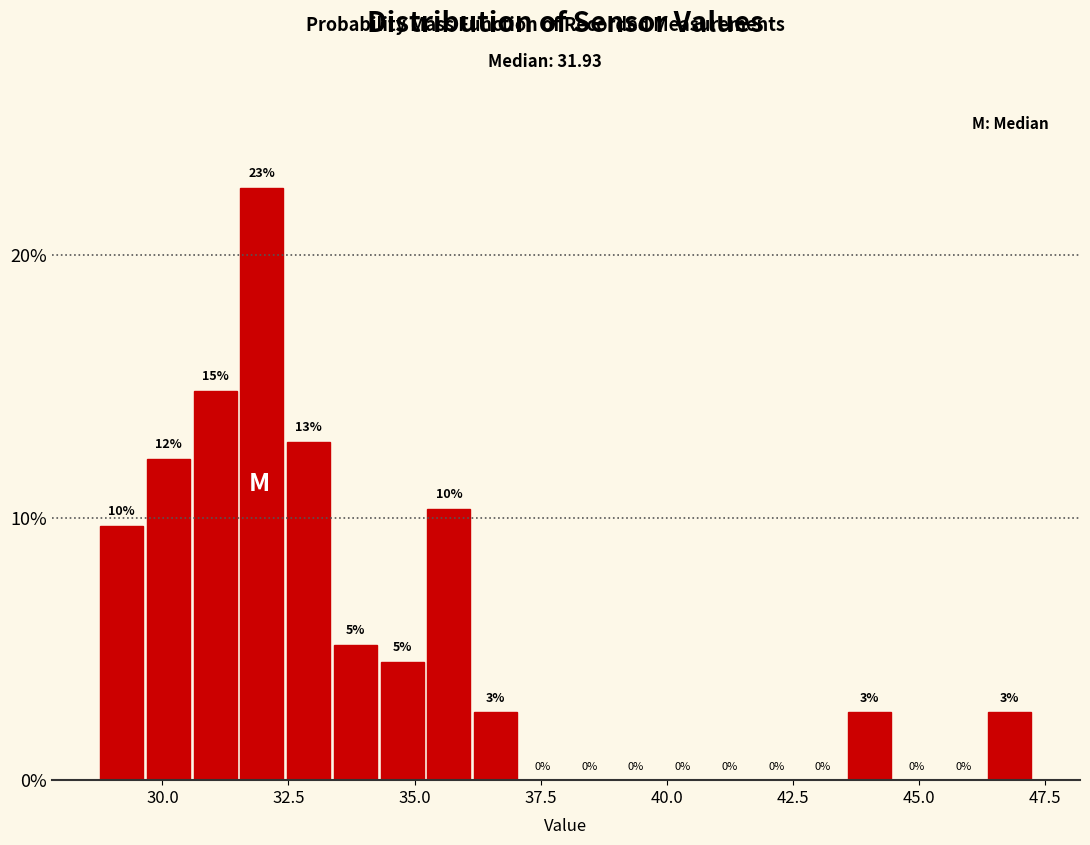

Read against the x-axis, roughly where is the centre of the tallest bar?

32.0